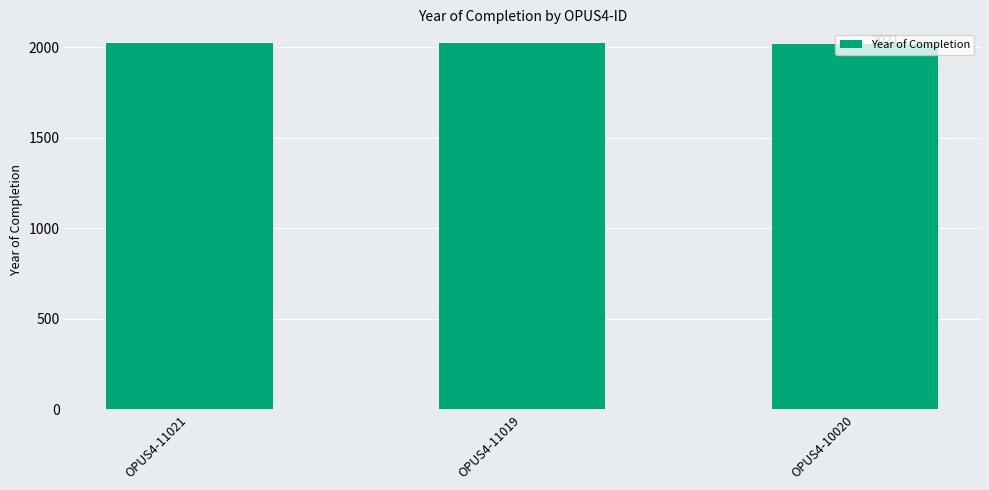

What is the maximum value shown in the chart?

2023